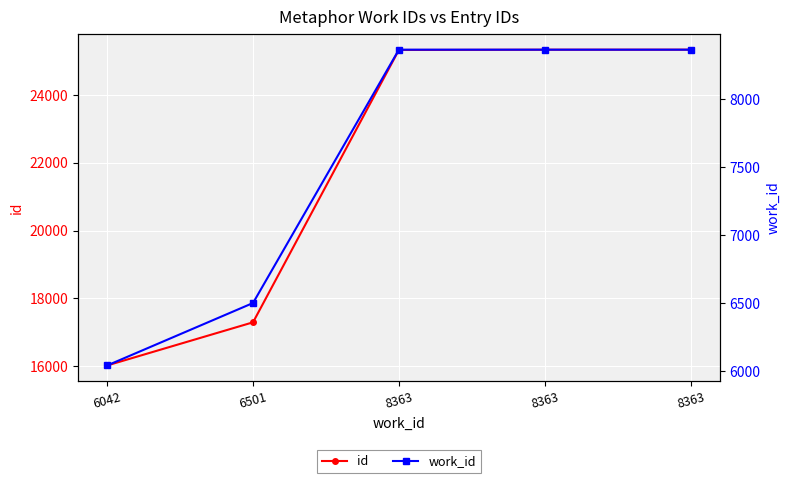

What is the value of the work_id point at the 4th from the left?

8363